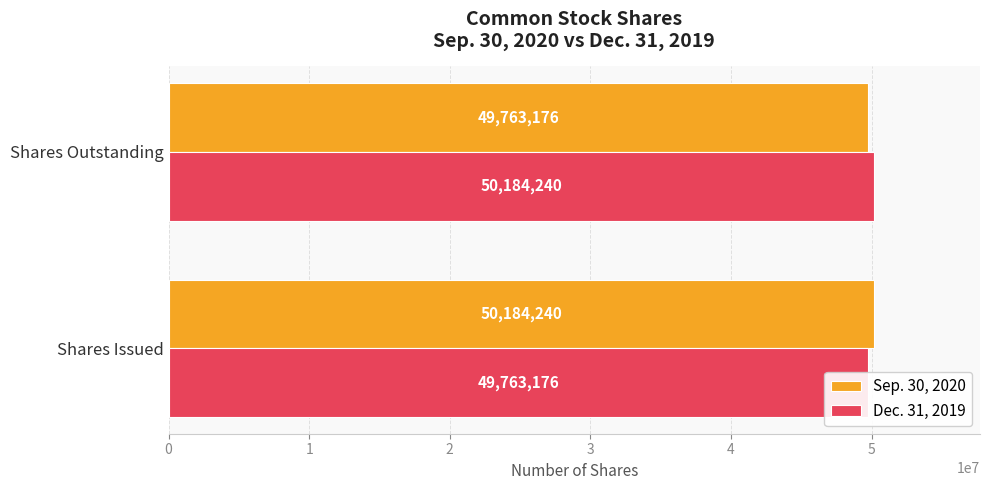

What is the total value across all series at 0?

99947416